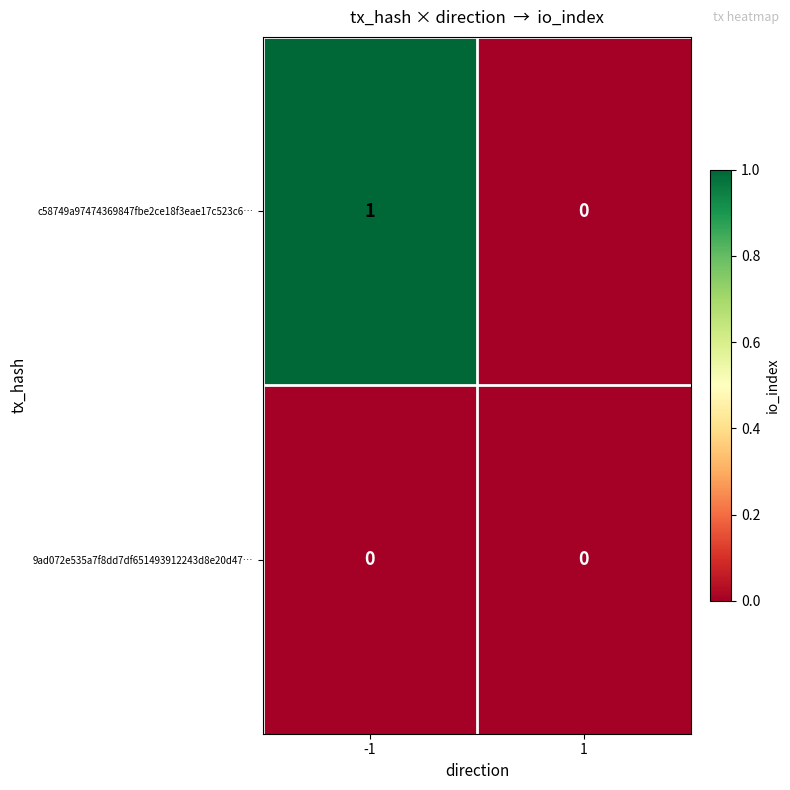

Which series changed the most between -1 and 1?

c58749a97474369847fbe2ce18f3eae17c523c6…